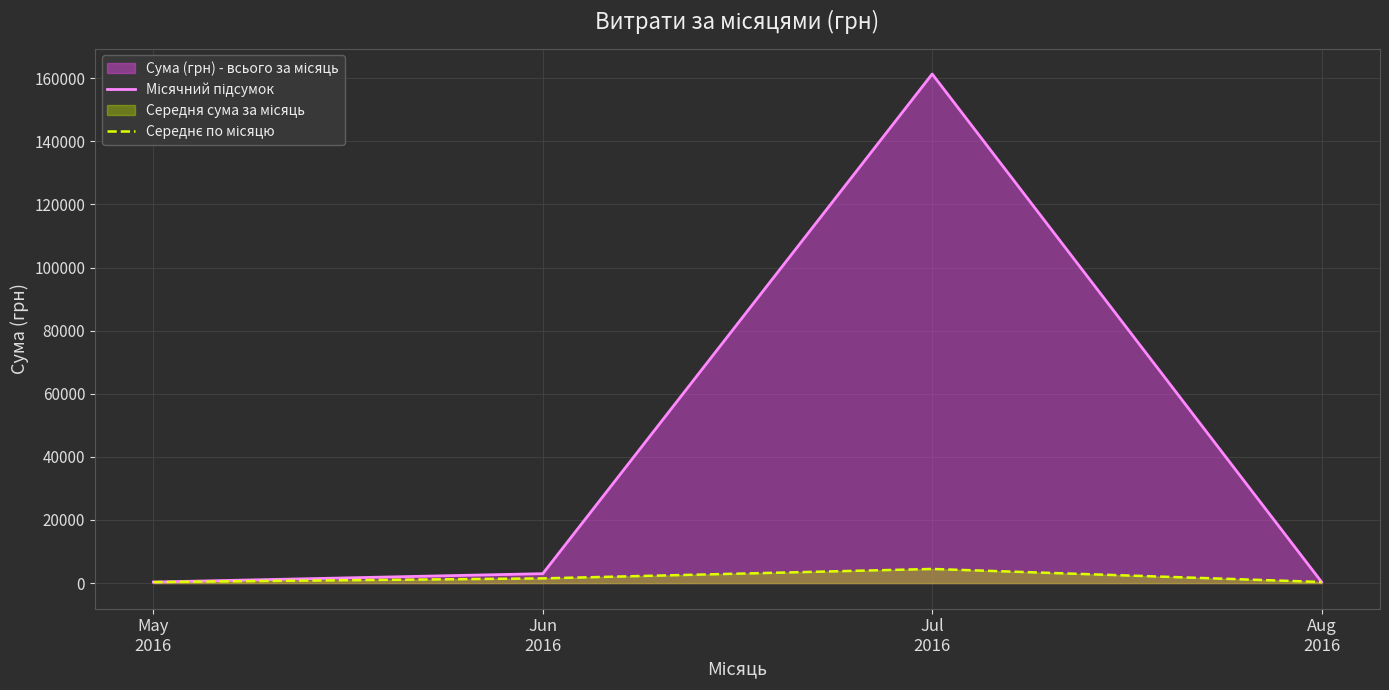

The Місячний підсумок series shows 330.0 at May
2016. True or false?

True